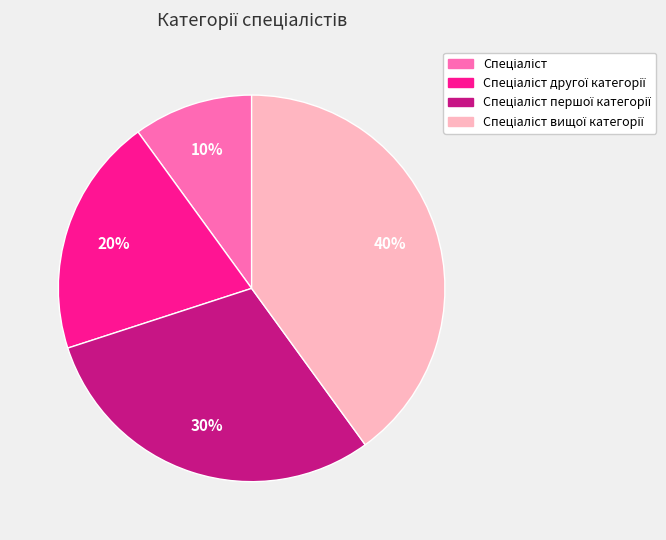

Count the number of slices in the pie.

4